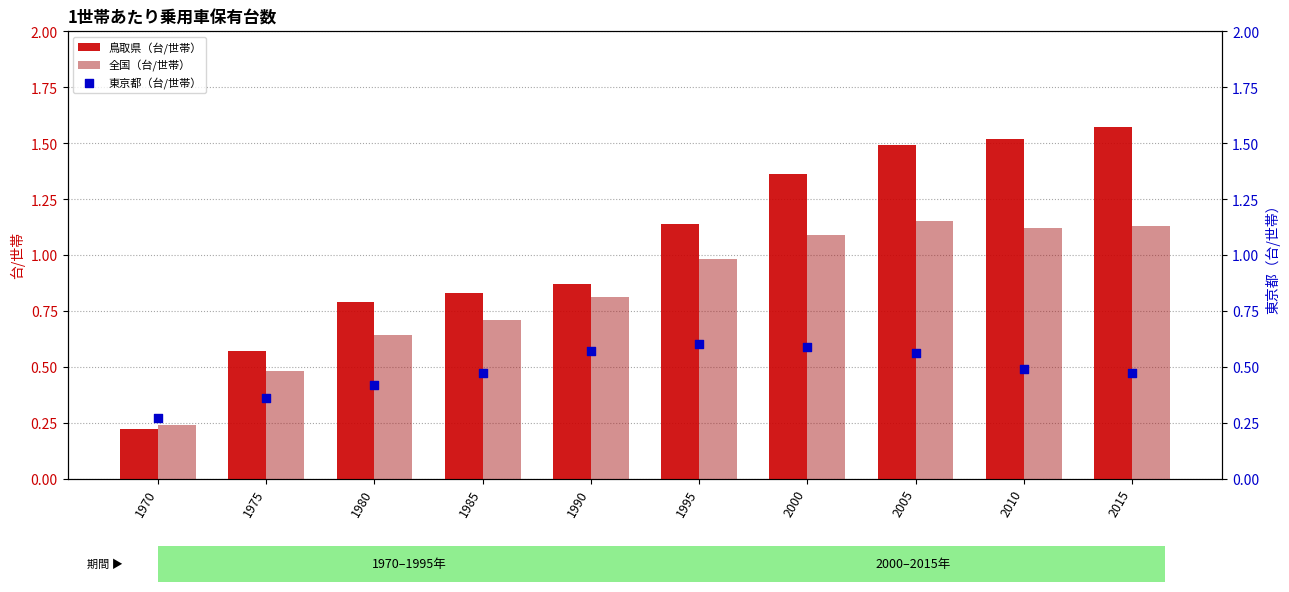

Which series has the largest total across all categories?

鳥取県（台/世帯）